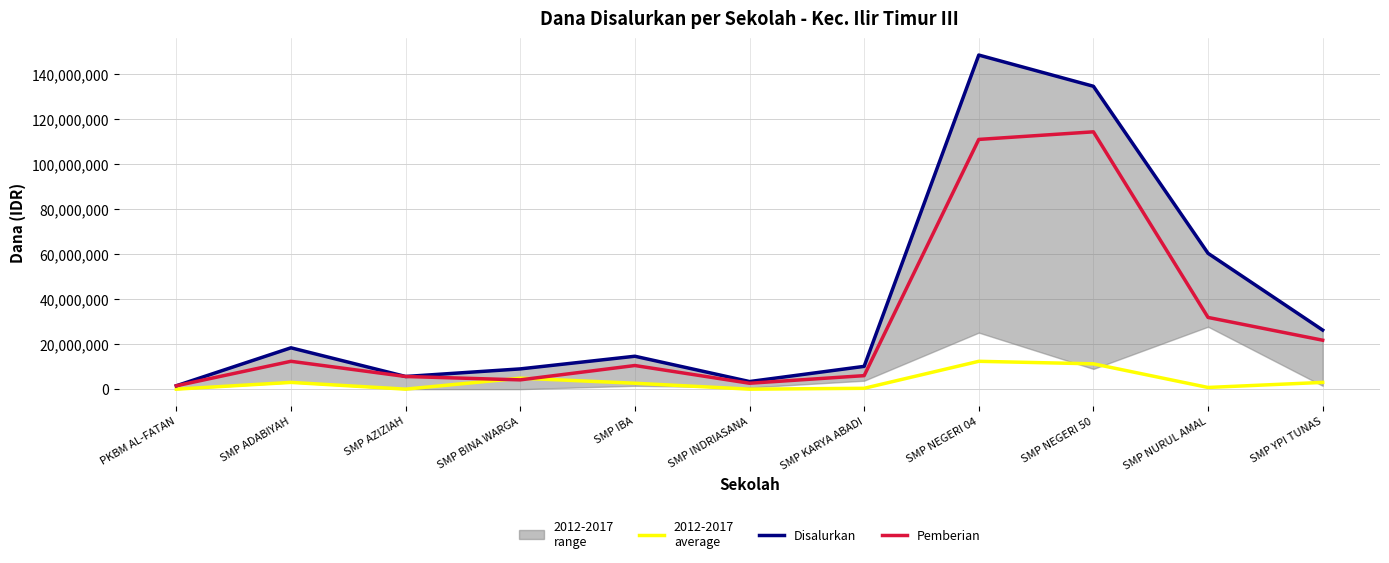

Which series has the largest total across all categories?

Disalurkan